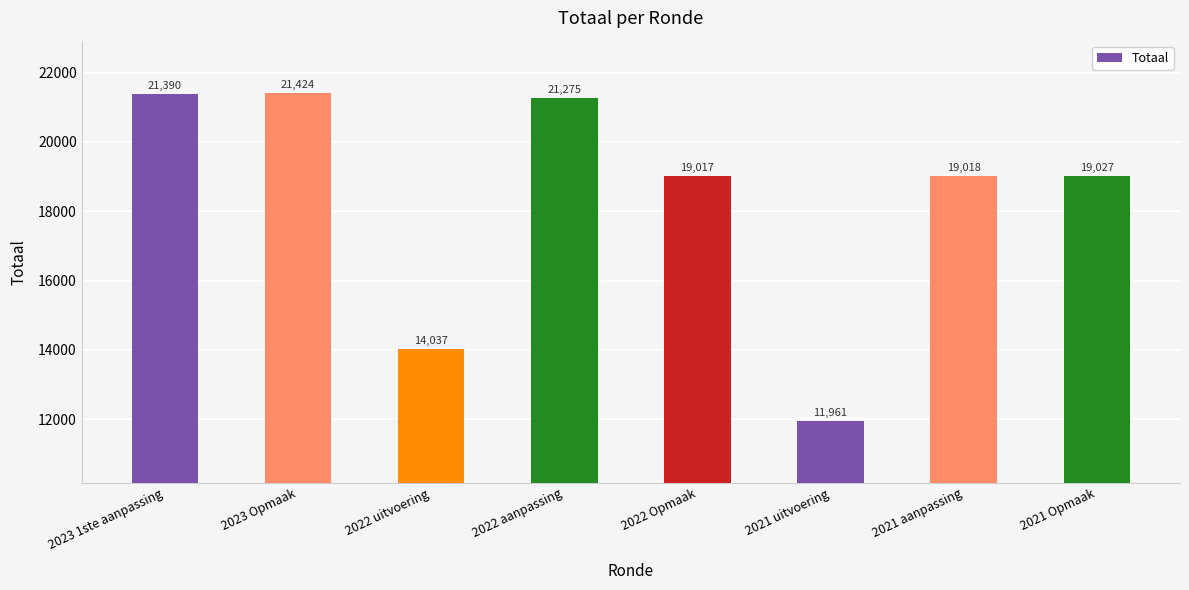

What is the change in value from 2022 uitvoering to 2021 aanpassing?

+4981